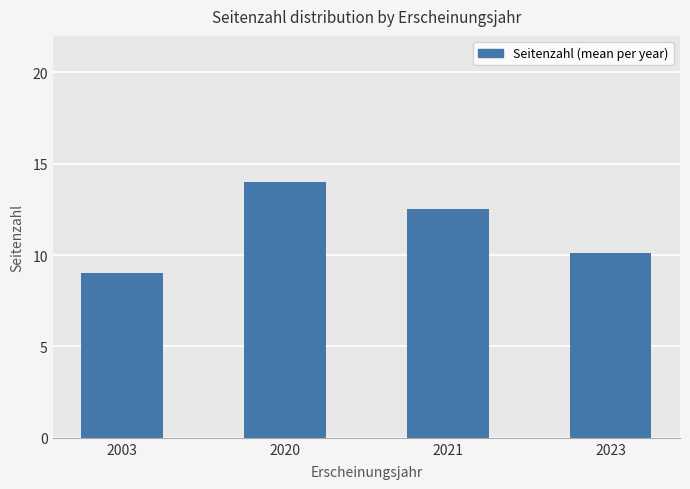

What is the difference between the values at 2023 and 2020?

3.9